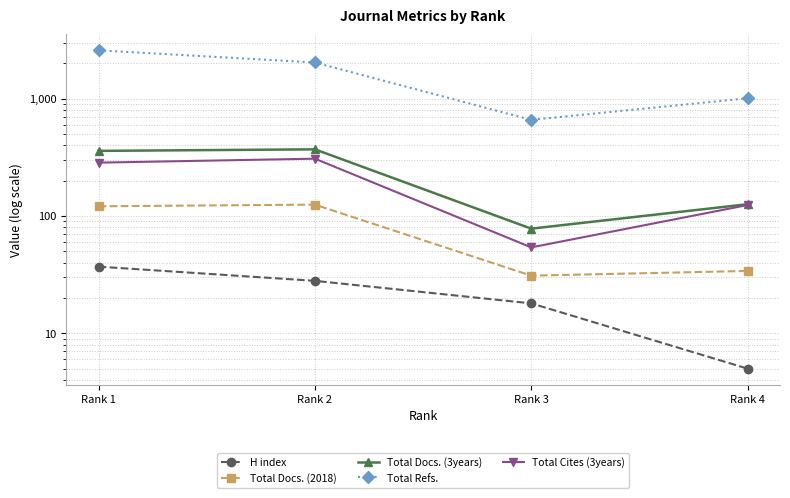

Is it true that Total Docs. (3years) equals 359 at Rank 1?

True